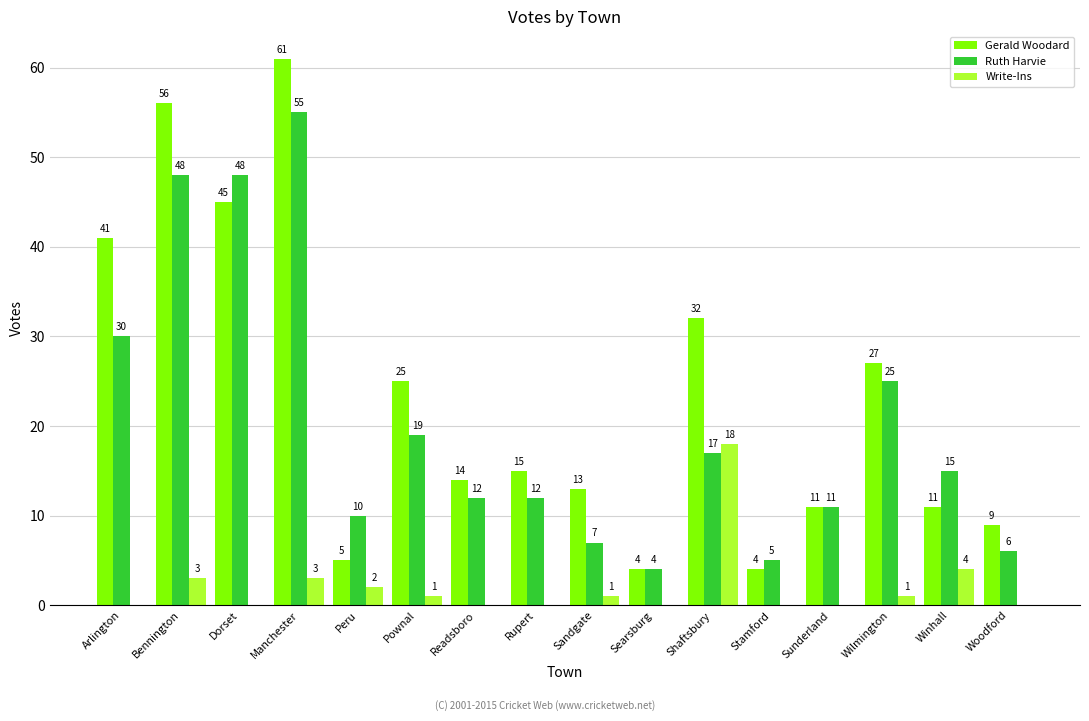

Which label corresponds to the largest value in the chart?

Manchester